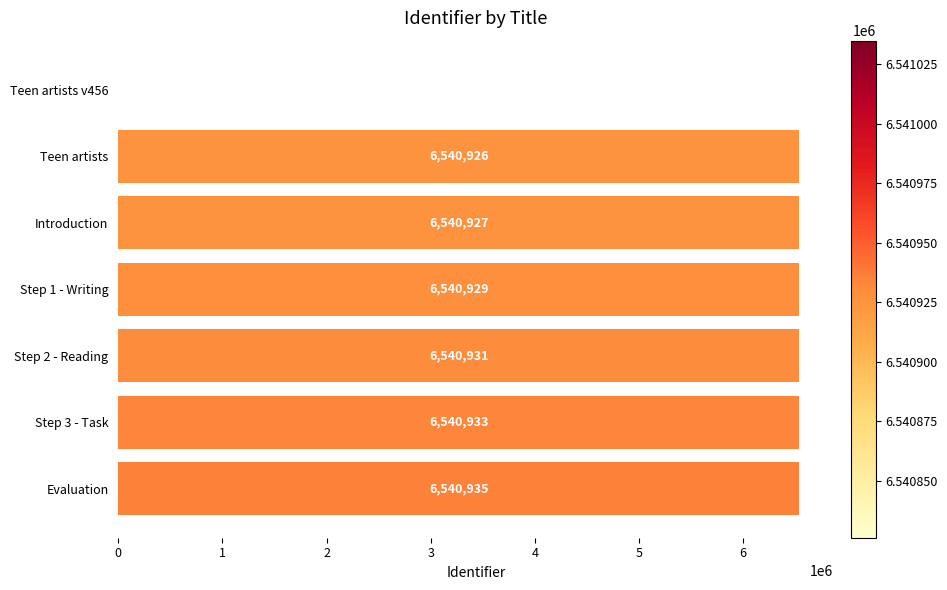

What is the greatest value displayed?

6540935